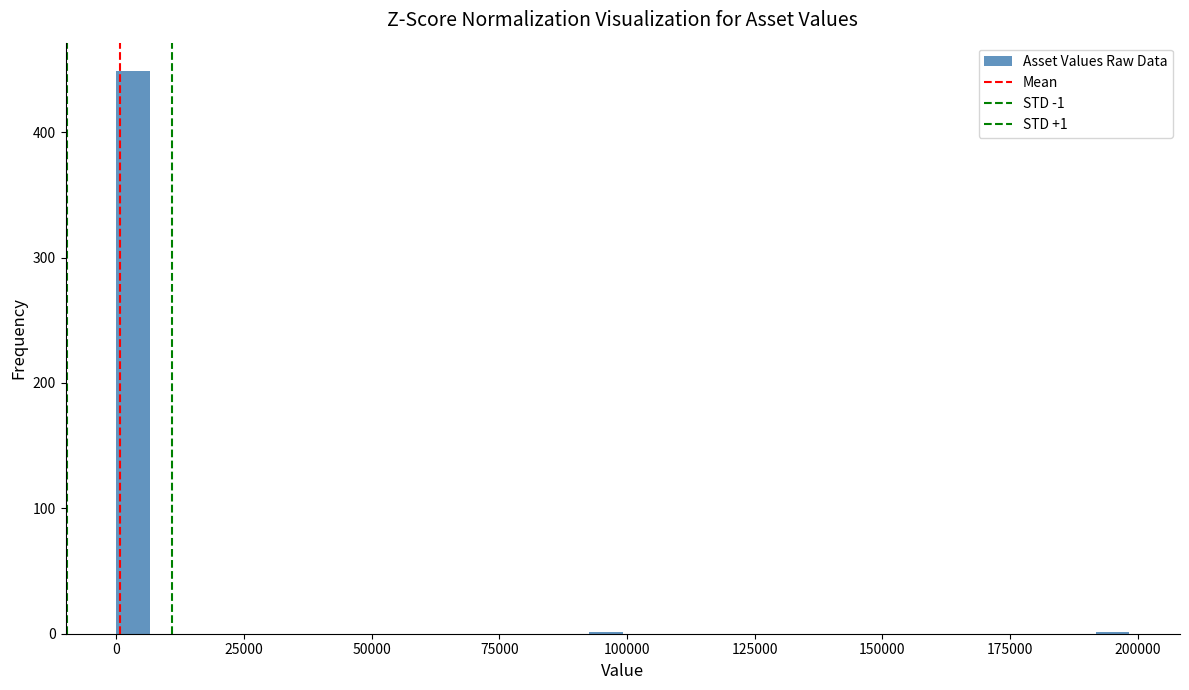

Around what value on the x-axis is the tallest bar? Give the approximate position of its centre, as read against the axis.

5000